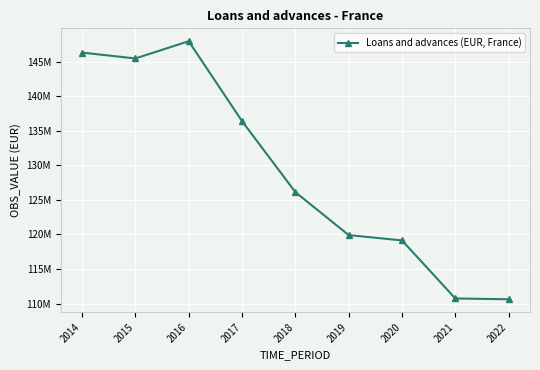

Is this an area chart (filled region under the line)?

No